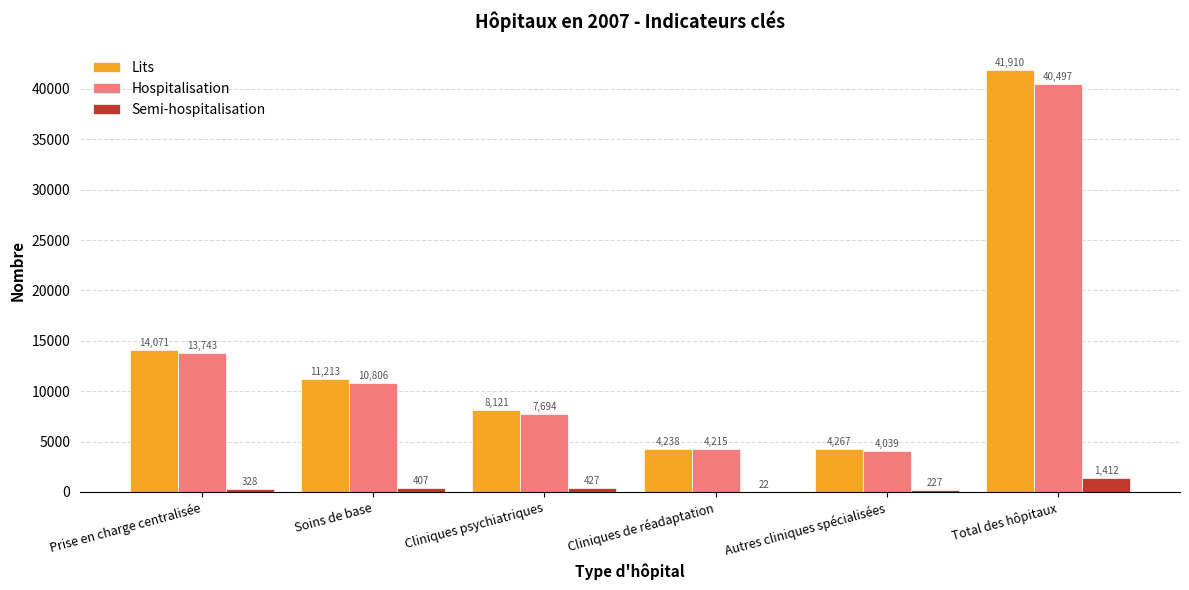

Reading right to left, transcribe all the data shown in this chart.

Lits: Total des hôpitaux=41910	Autres cliniques spécialisées=4267	Cliniques de réadaptation=4238	Cliniques psychiatriques=8121	Soins de base=11213	Prise en charge centralisée=14071
Hospitalisation: Total des hôpitaux=40497	Autres cliniques spécialisées=4039	Cliniques de réadaptation=4215	Cliniques psychiatriques=7694	Soins de base=10806	Prise en charge centralisée=13743
Semi-hospitalisation: Total des hôpitaux=1412	Autres cliniques spécialisées=227	Cliniques de réadaptation=22	Cliniques psychiatriques=427	Soins de base=407	Prise en charge centralisée=328